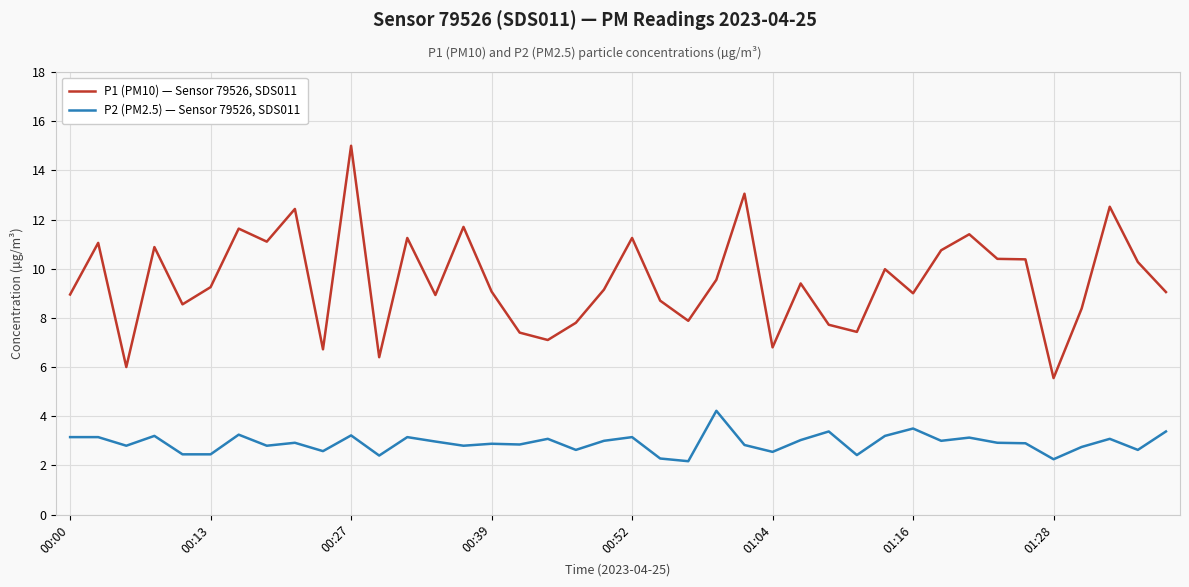

List the series in order of their peak value, lowest first.

P2 (PM2.5) — Sensor 79526, SDS011, P1 (PM10) — Sensor 79526, SDS011